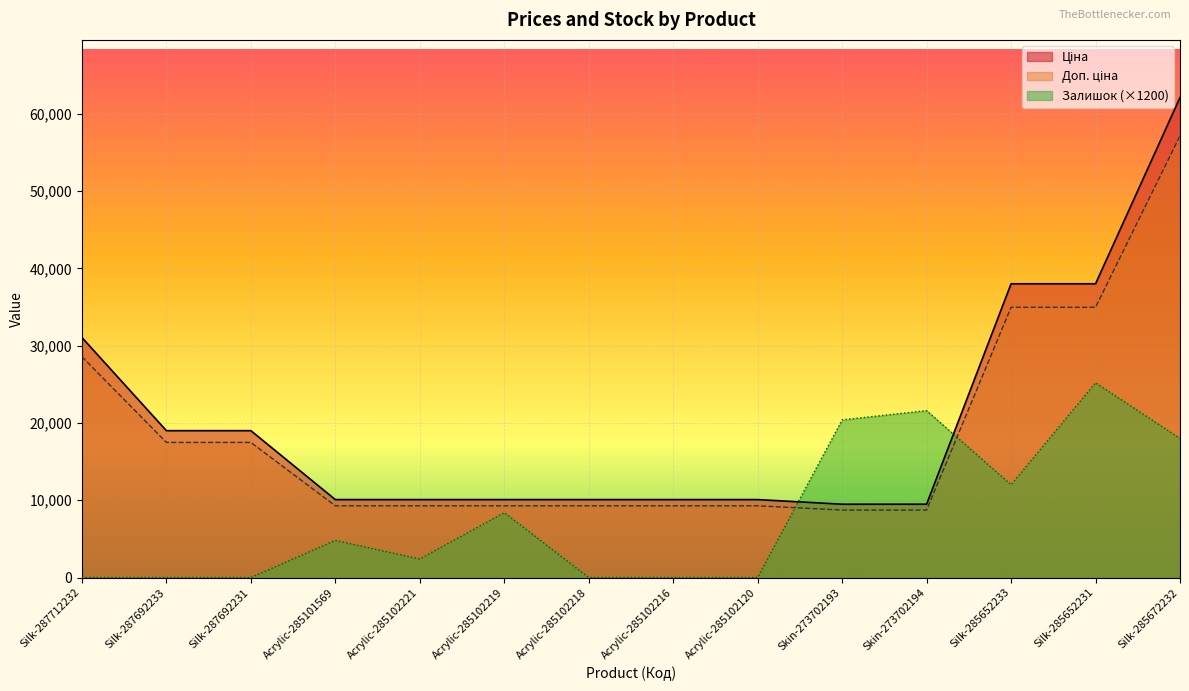

True or false: Ціна and Доп. ціна cross at least once.

False